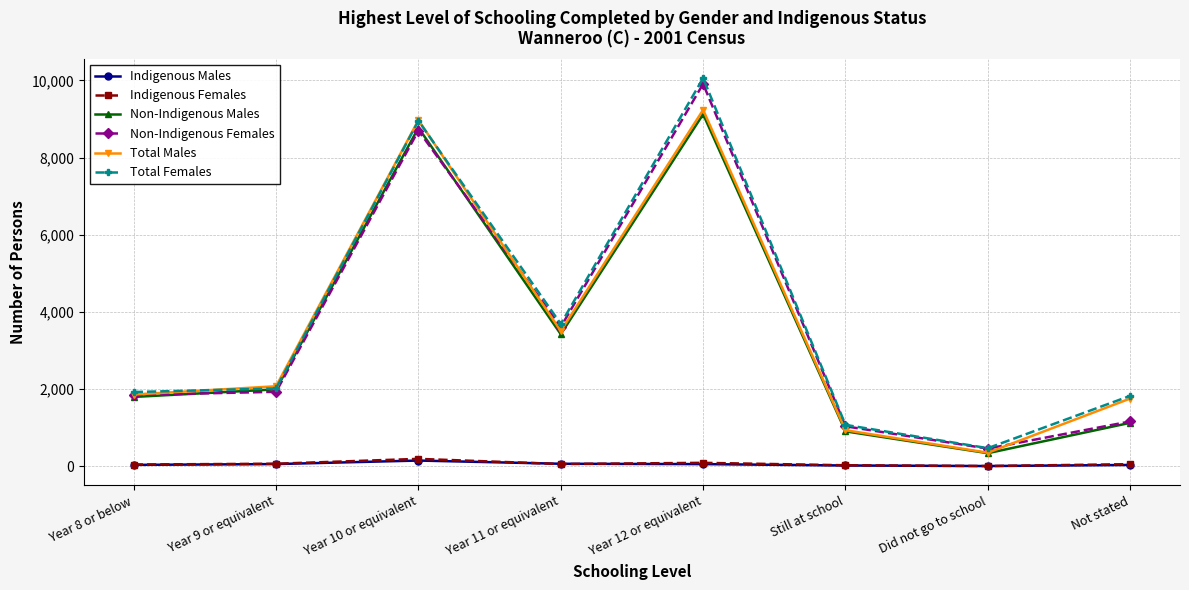

What is the difference between the second highest and second lowest values in the Indigenous Males series?

45